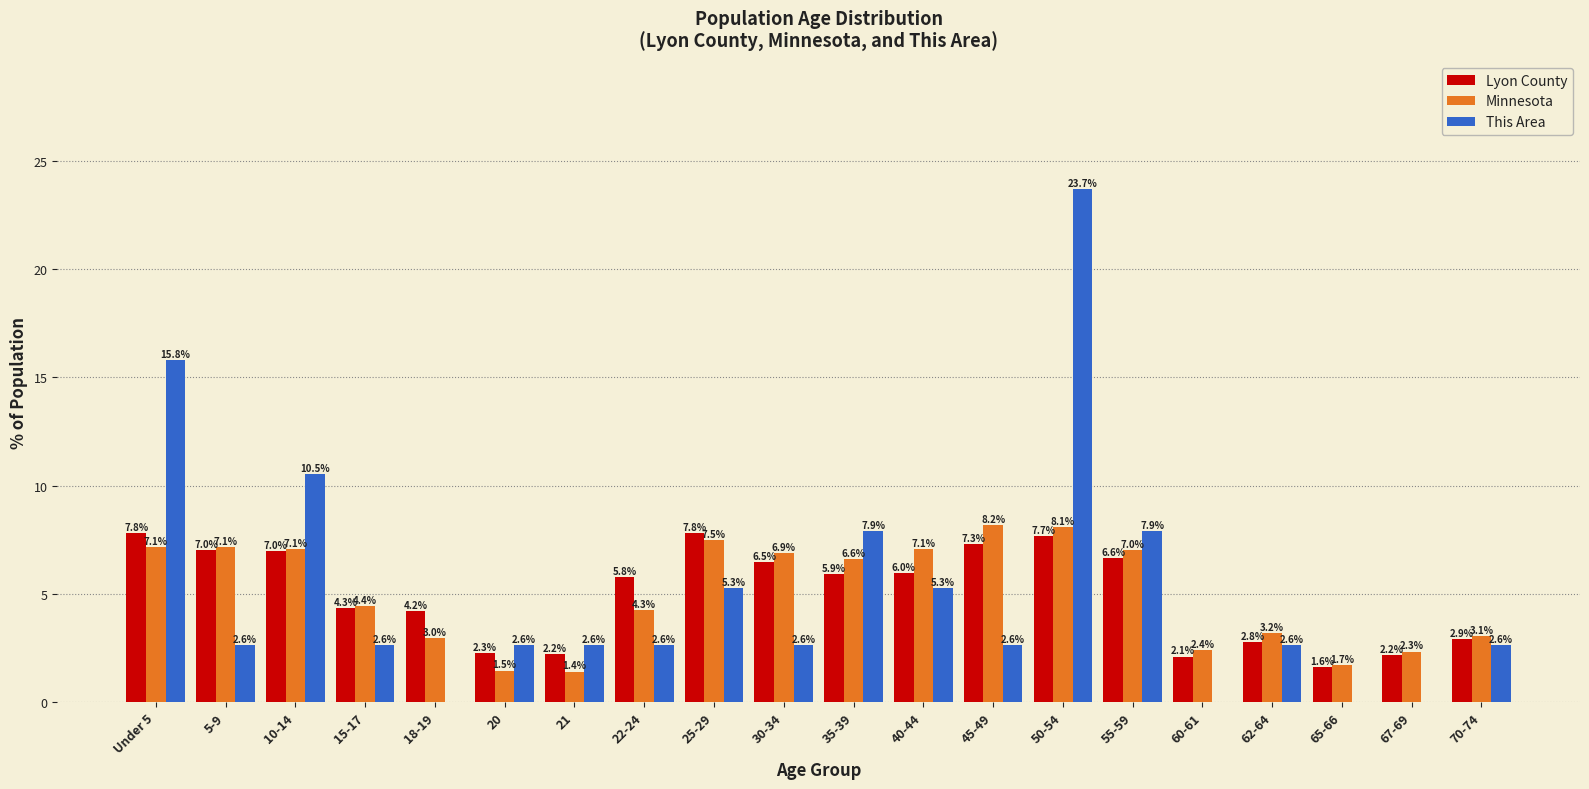

Reading left to right, list all the values displayed in this chart.

Lyon County: Under 5=7.8	5-9=7.0	10-14=7.0	15-17=4.3	18-19=4.2	20=2.3	21=2.2	22-24=5.8	25-29=7.8	30-34=6.5	35-39=5.9	40-44=6.0	45-49=7.3	50-54=7.7	55-59=6.6	60-61=2.1	62-64=2.8	65-66=1.6	67-69=2.2	70-74=2.9
Minnesota: Under 5=7.1	5-9=7.1	10-14=7.1	15-17=4.4	18-19=3.0	20=1.5	21=1.4	22-24=4.3	25-29=7.5	30-34=6.9	35-39=6.6	40-44=7.1	45-49=8.2	50-54=8.1	55-59=7.0	60-61=2.4	62-64=3.2	65-66=1.7	67-69=2.3	70-74=3.1
This Area: Under 5=15.8	5-9=2.6	10-14=10.5	15-17=2.6	18-19=0.0	20=2.6	21=2.6	22-24=2.6	25-29=5.3	30-34=2.6	35-39=7.9	40-44=5.3	45-49=2.6	50-54=23.7	55-59=7.9	60-61=0.0	62-64=2.6	65-66=0.0	67-69=0.0	70-74=2.6